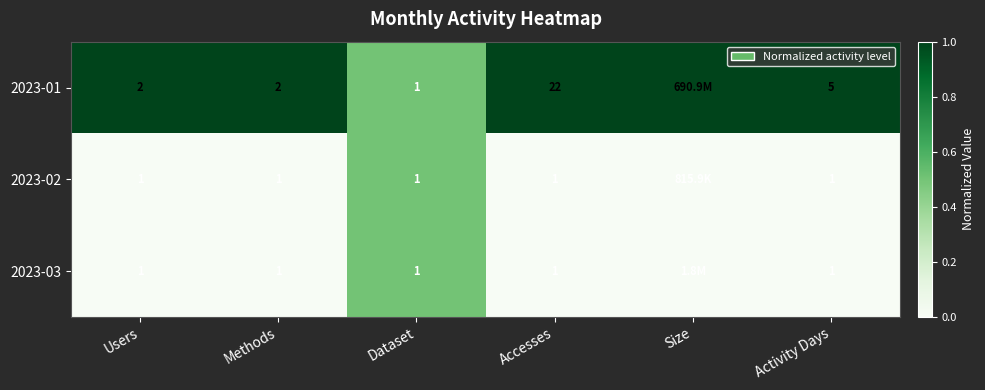

What is the difference between the highest and lowest values at Size?

1.0